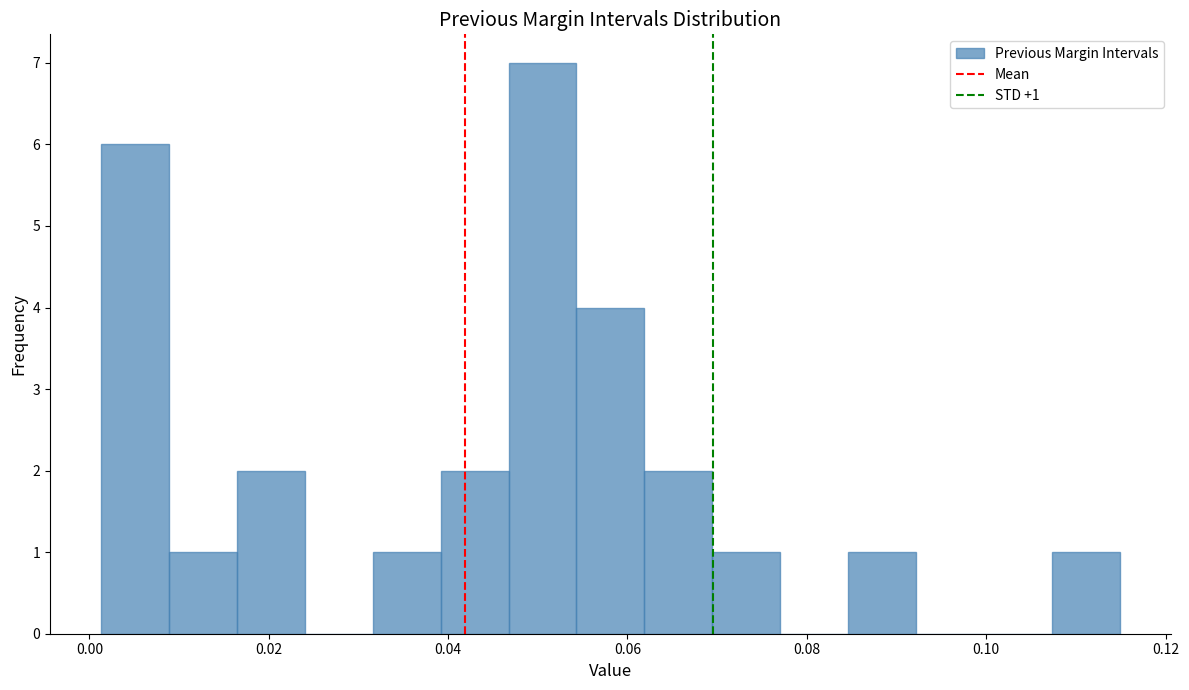

Around what value on the x-axis is the tallest bar? Give the approximate position of its centre, as read against the axis.

0.050